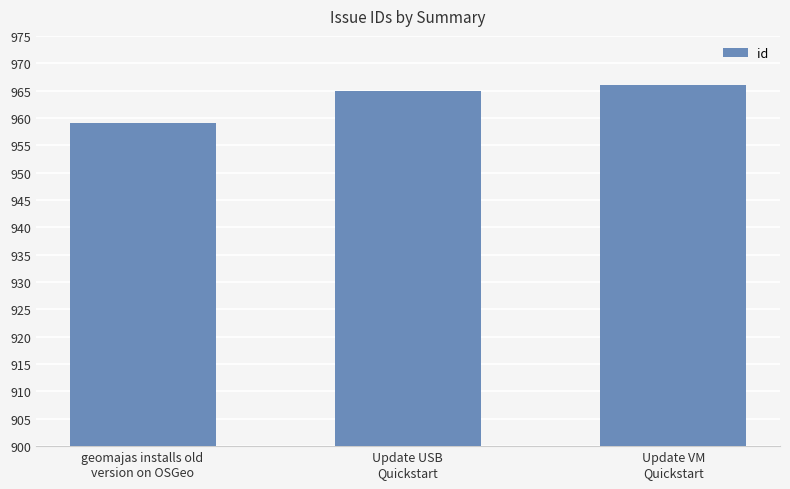

What is the sum of all values?

2890